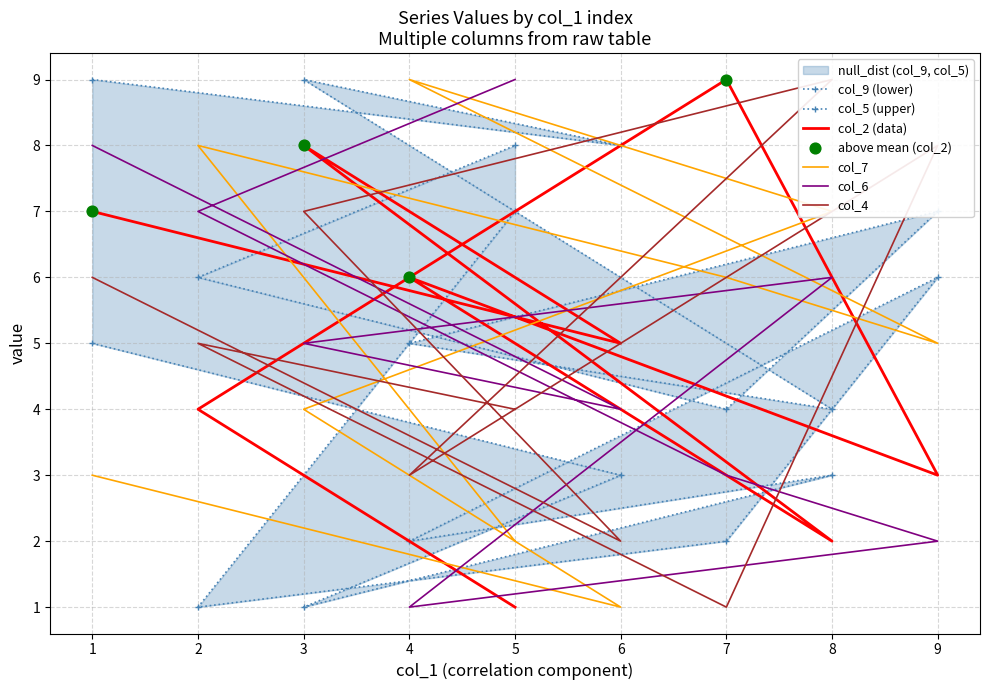

Is the value of col_2 at 7 greater than the value of col_7 at 6?

Yes